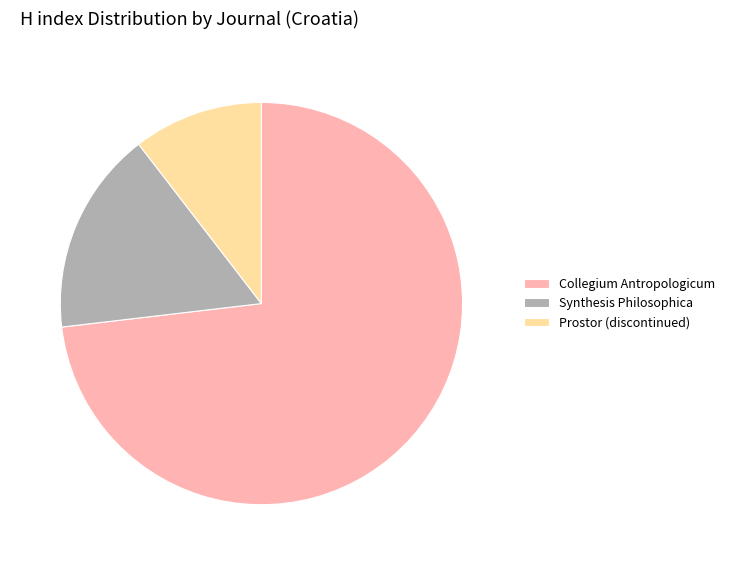

How many segments does this pie chart have?

3